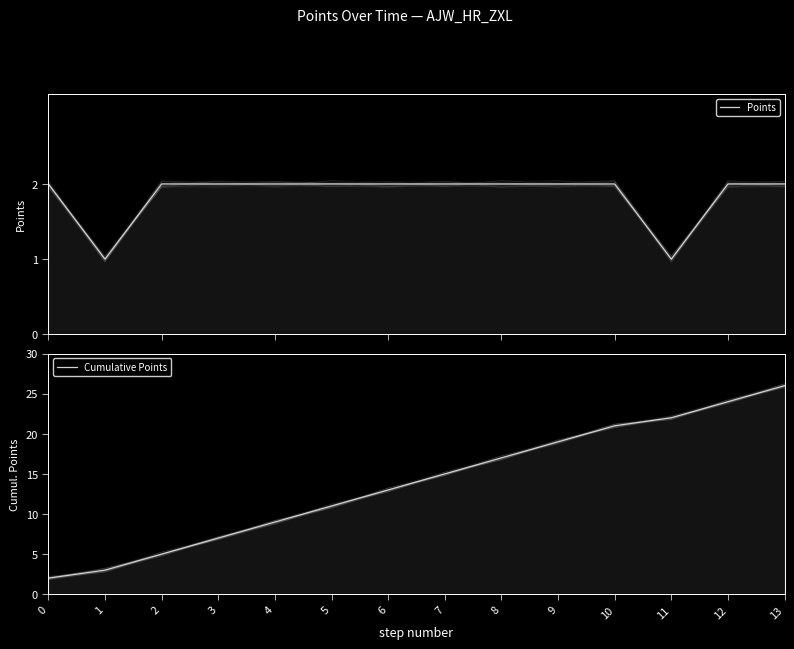

True or false: Points and Cumulative Points cross at least once.

False